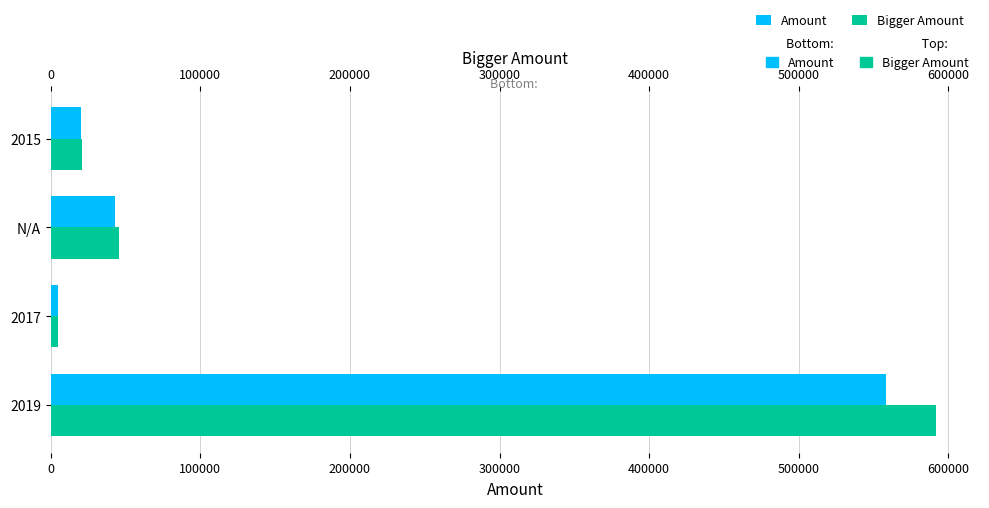

Between N/A and 2017, which is larger?

N/A